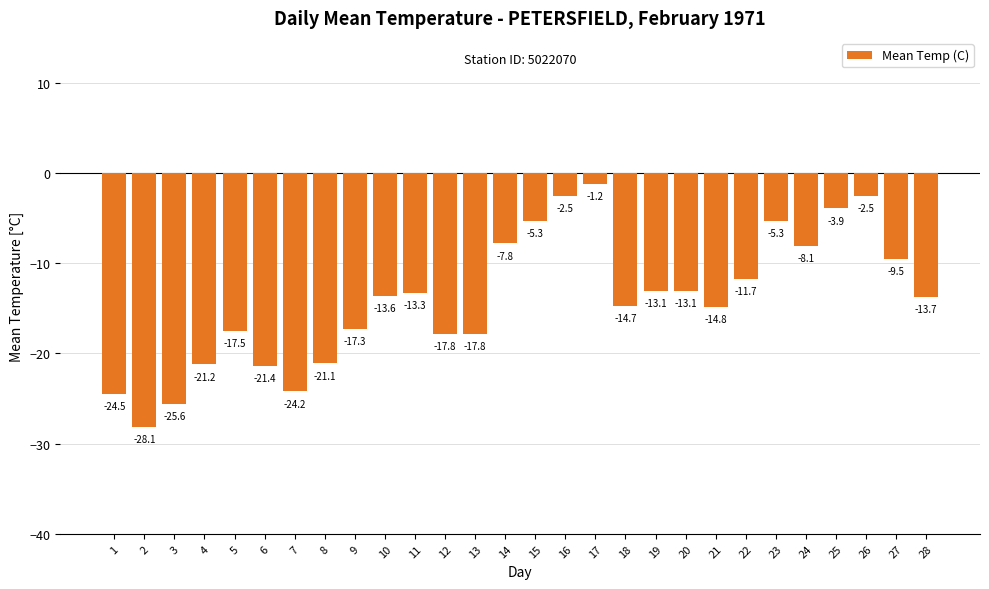

How many data points does each series have?

28